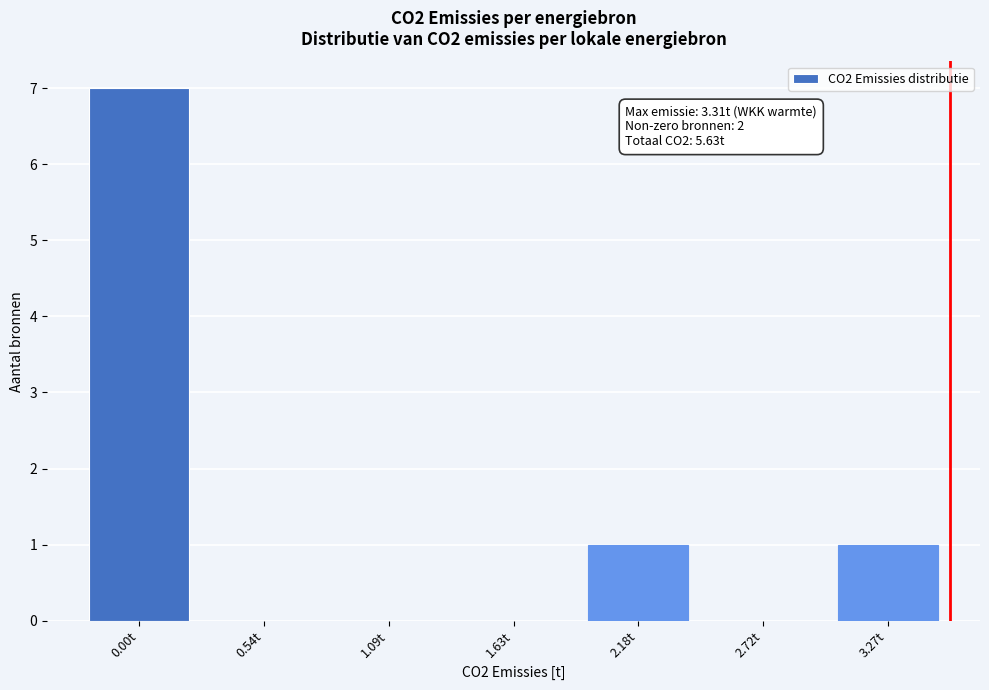

Reading left to right, list all the values displayed in this chart.

0.00t=7	0.54t=0	1.09t=0	1.63t=0	2.18t=1	2.72t=0	3.27t=1